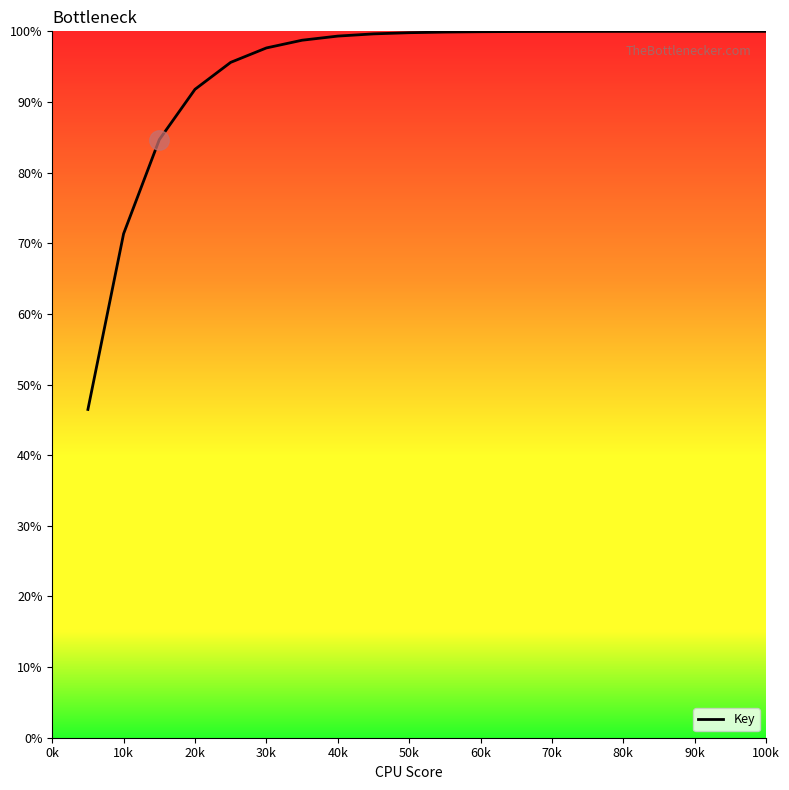

What is the greatest value displayed?

100.0